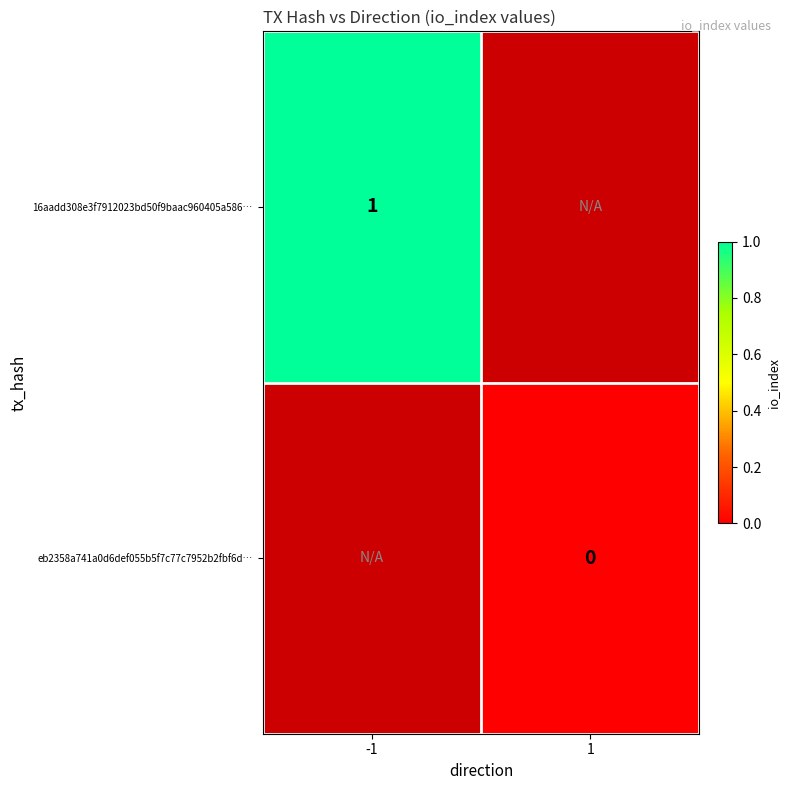

At how many categories does at least one series exceed 0?

1